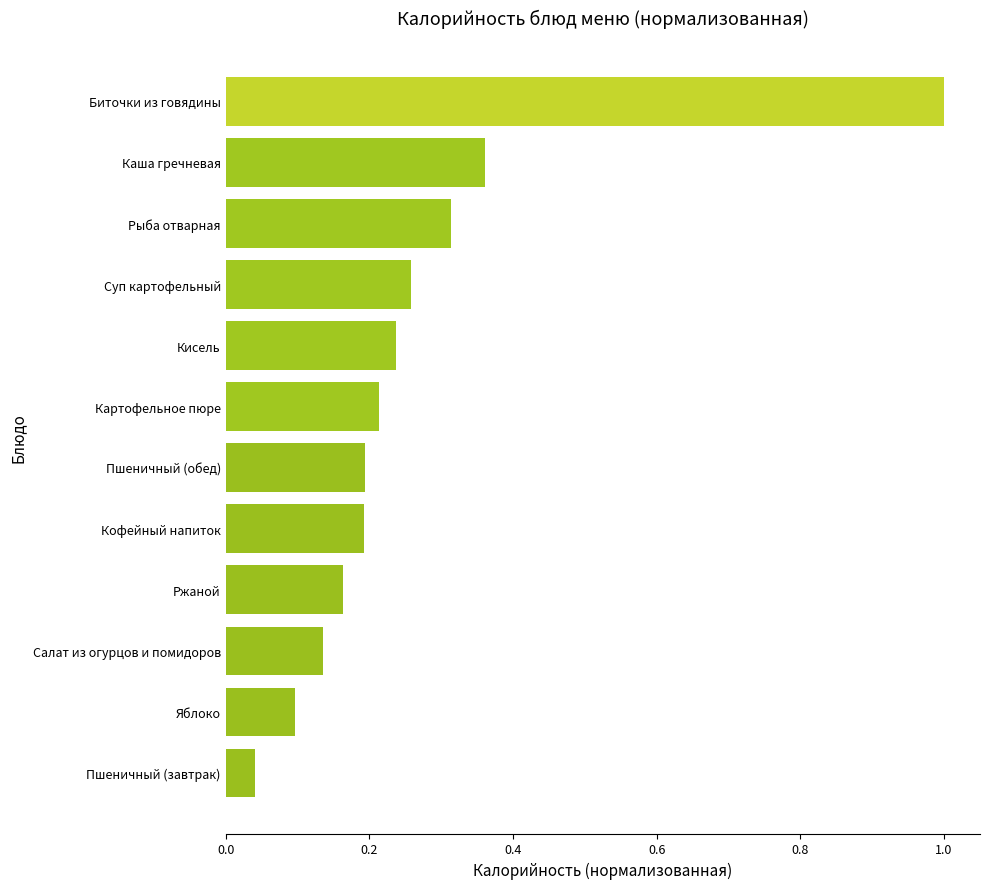

Between Каша гречневая and Ржаной, which is larger?

Каша гречневая